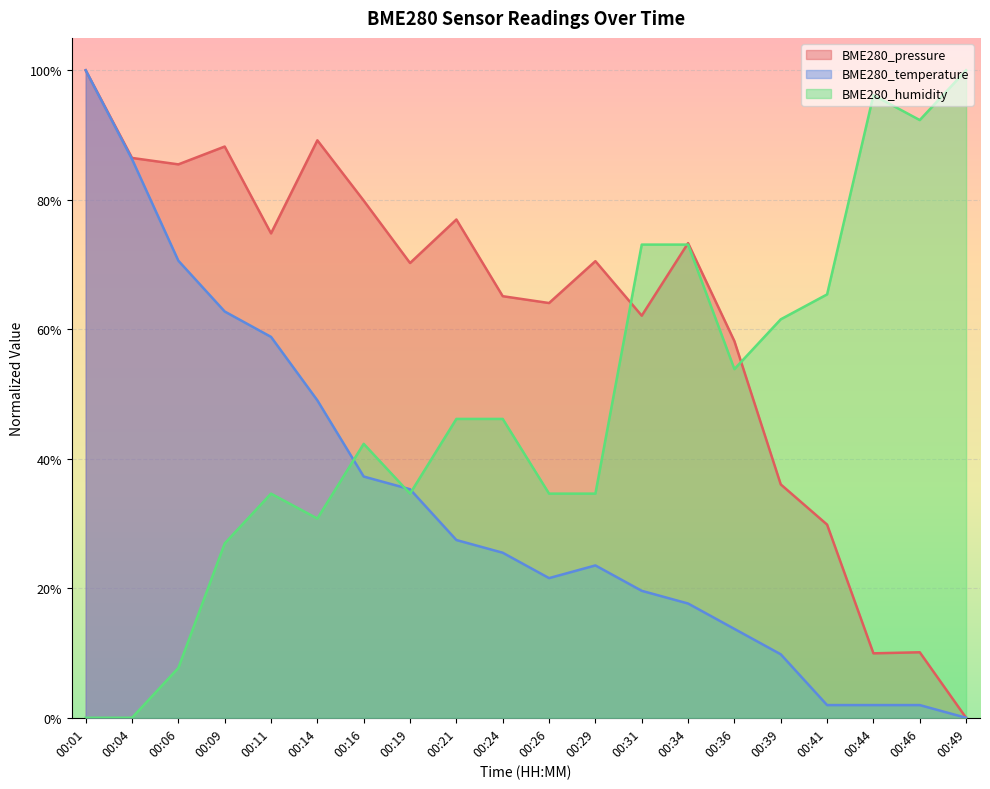

Reading left to right, transcribe all the data shown in this chart.

BME280_pressure: 1.0	0.9	0.9	0.9	0.7	0.9	0.8	0.7	0.8	0.7	0.6	0.7	0.6	0.7	0.6	0.4	0.3	0.1	0.1	0.0
BME280_temperature: 1.0	0.9	0.7	0.6	0.6	0.5	0.4	0.4	0.3	0.3	0.2	0.2	0.2	0.2	0.1	0.1	0.0	0.0	0.0	0.0
BME280_humidity: 0.0	0.0	0.1	0.3	0.3	0.3	0.4	0.3	0.5	0.5	0.3	0.3	0.7	0.7	0.5	0.6	0.7	1.0	0.9	1.0